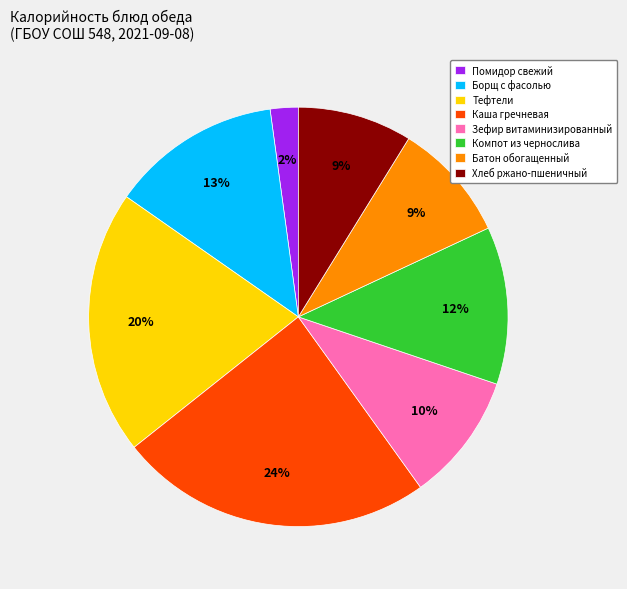

To the nearest percent, what is the combined percentage of Зефир витаминизированный and Борщ с фасолью?

23%